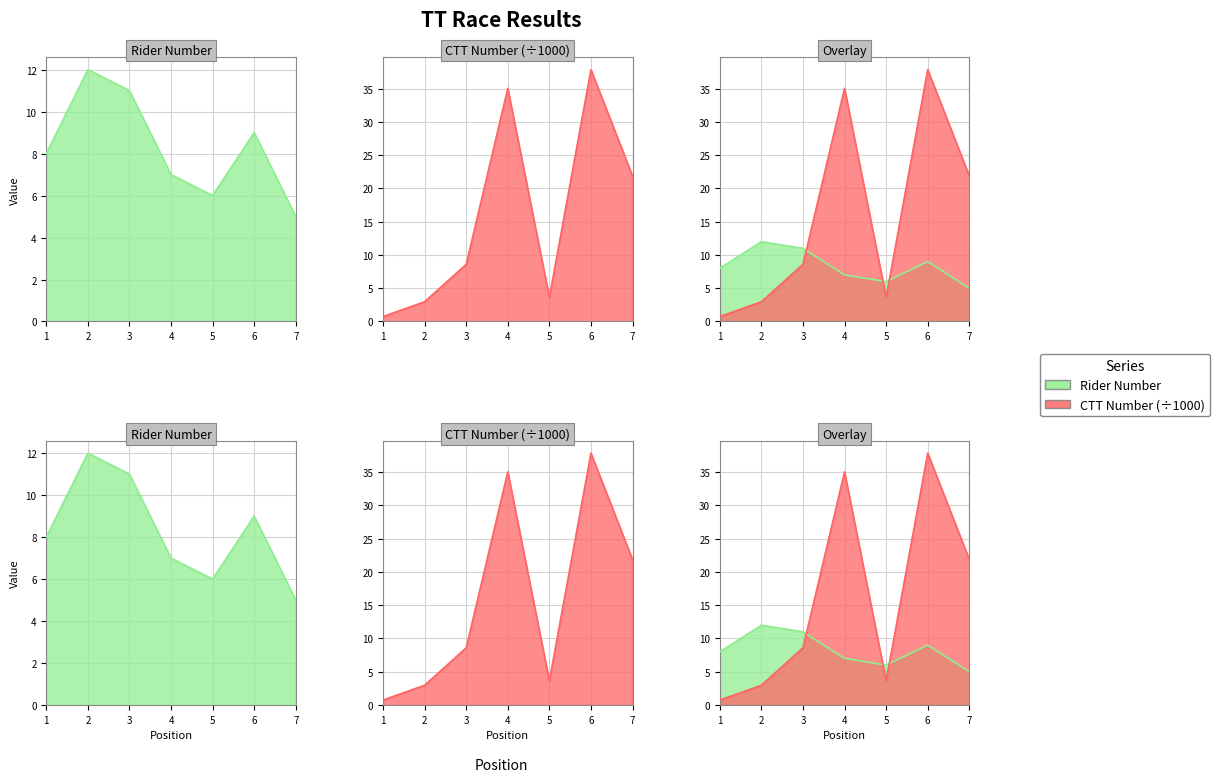

Is the value of ctt_number at 7 greater than the value of number at 1?

Yes